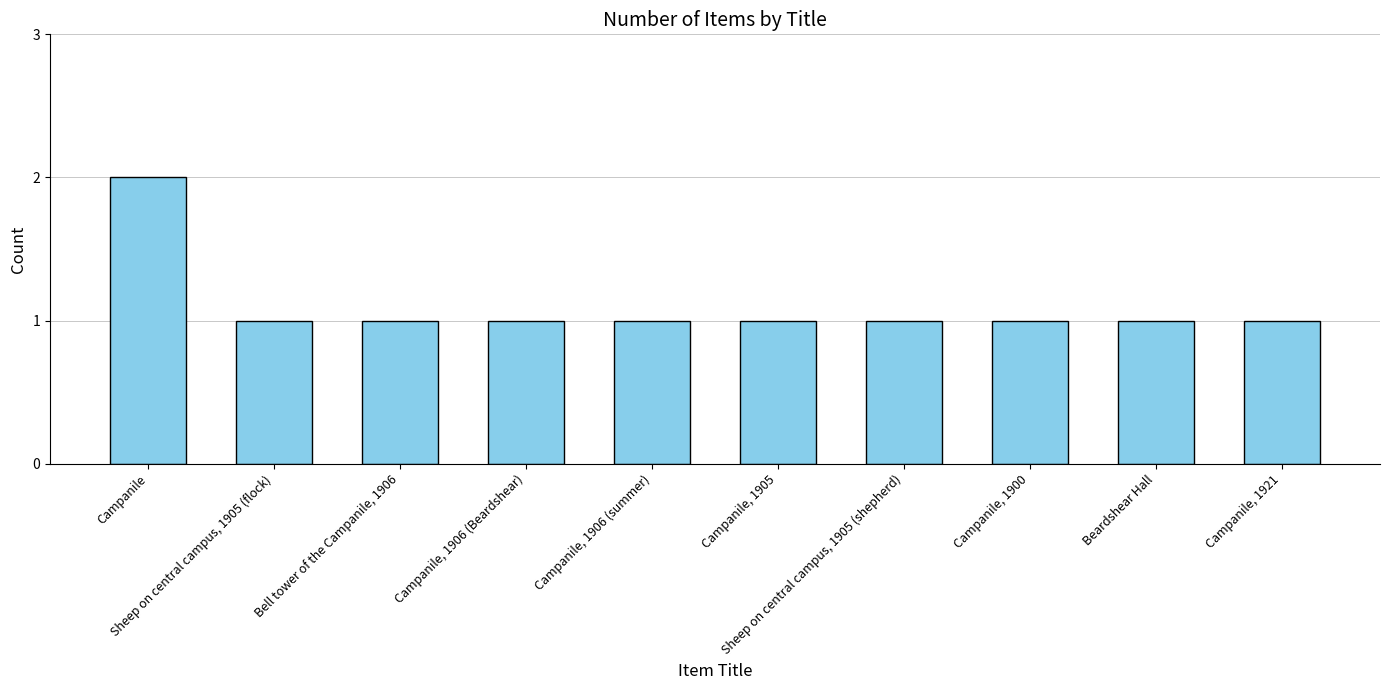

What is the sum of all values?

11